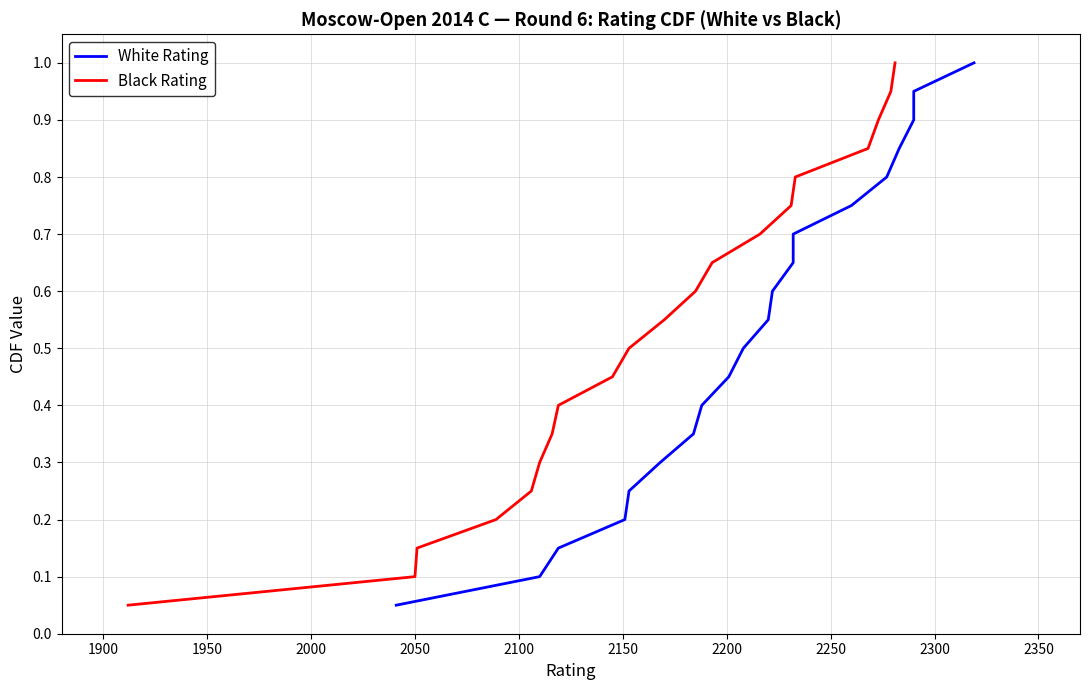

At how many categories does at least one series exceed 0?

20